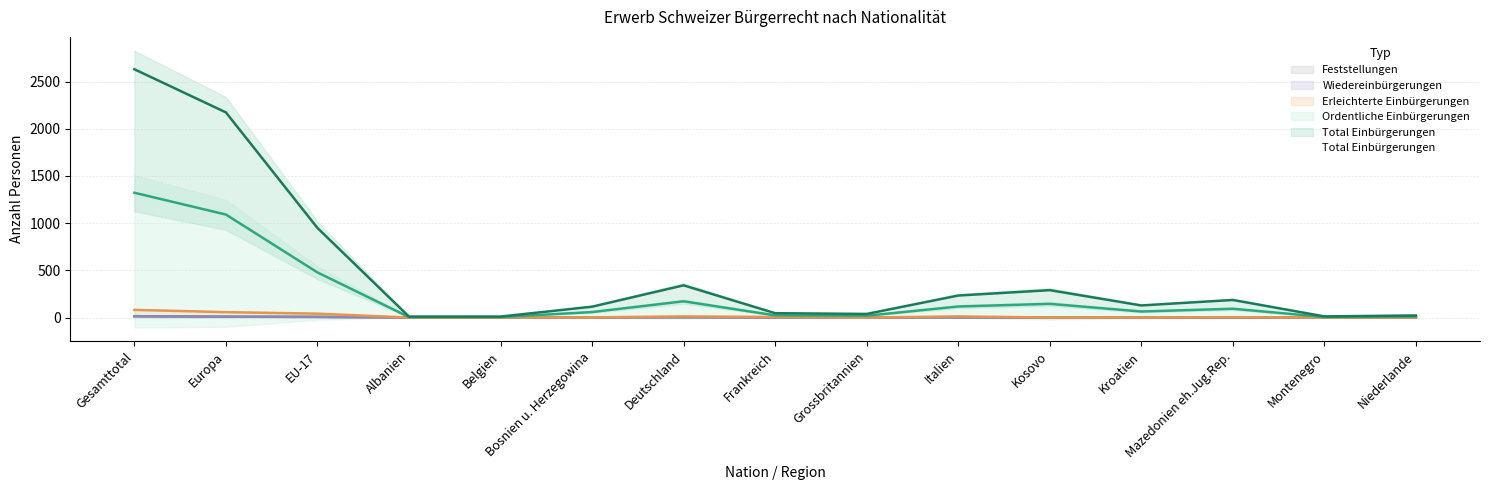

What position from the right is Grossbritannien?

7